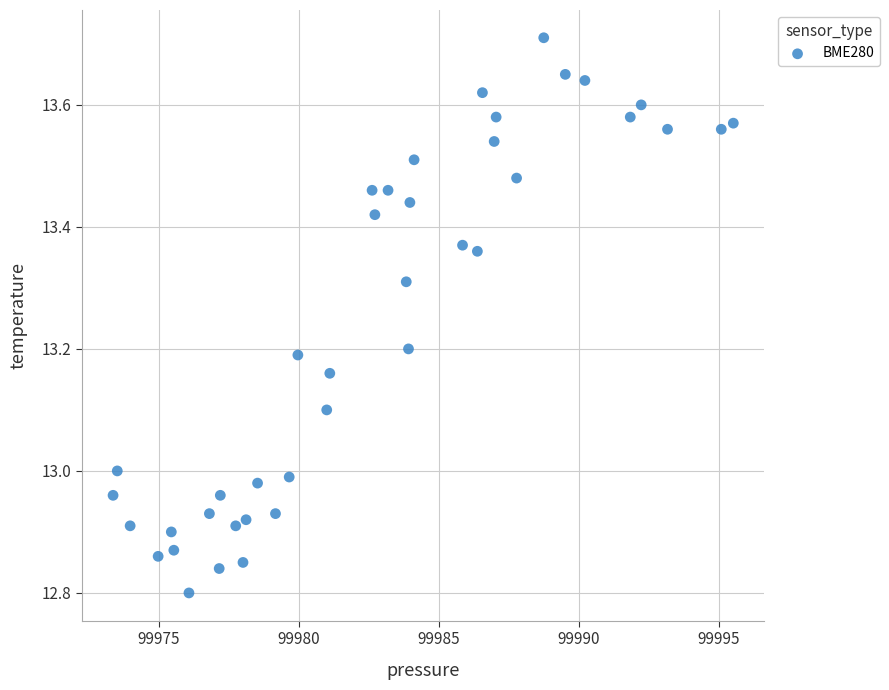

What is the range of X values (max minus min)?

22.2